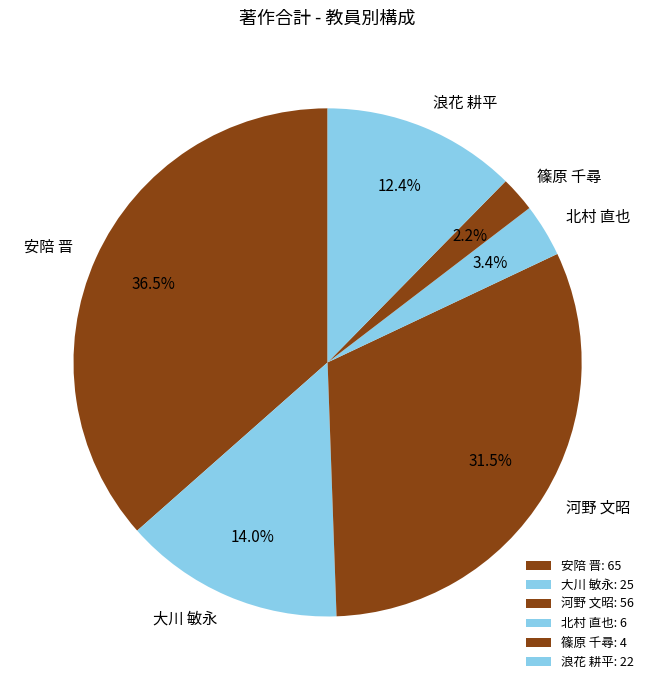

Count the number of slices in the pie.

6